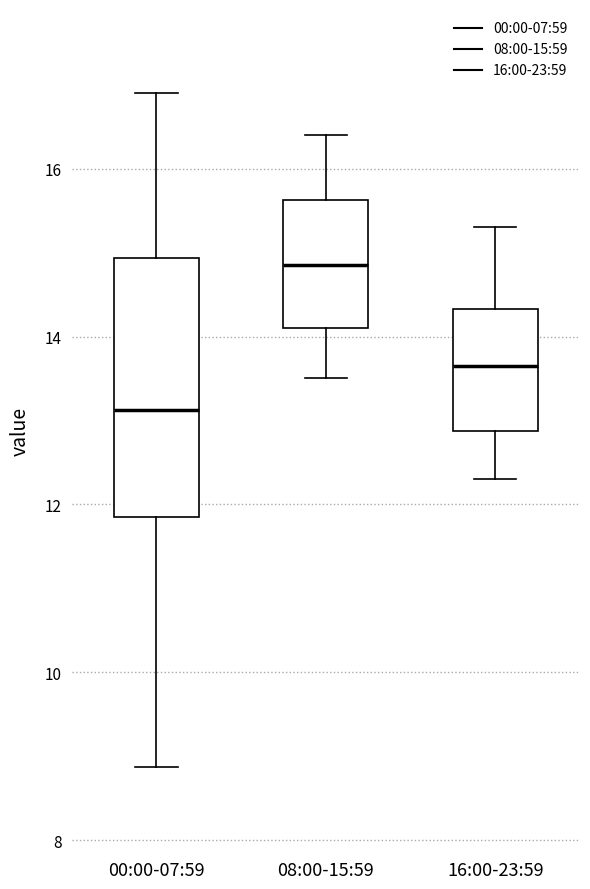

Comparing the boxes themselves (not the whiskers), which one is the tallest?

00:00-07:59